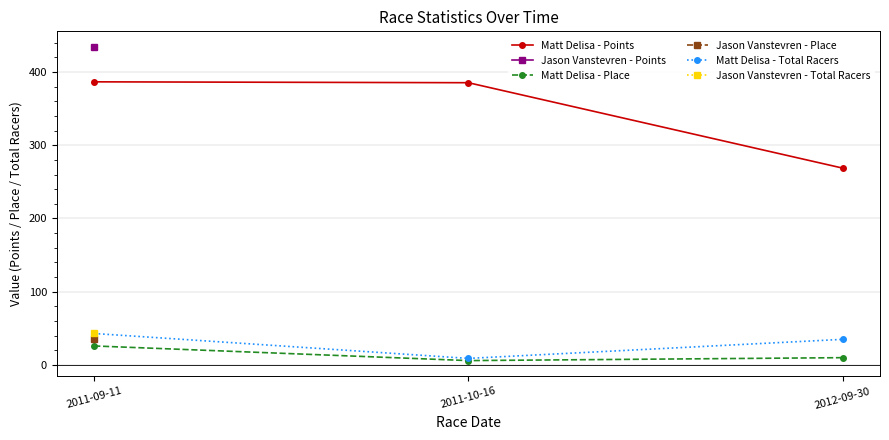

Which series has the largest range (max minus min)?

Matt Delisa - Points